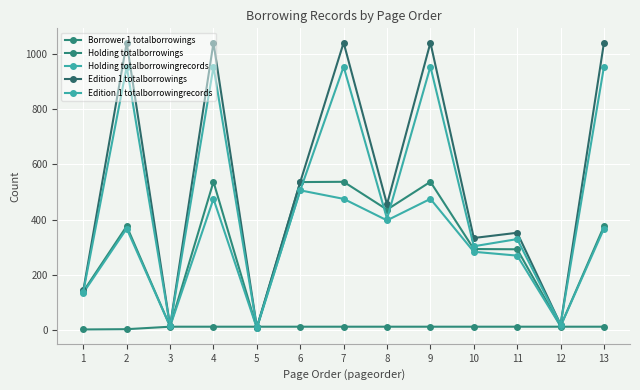

Is this an area chart (filled region under the line)?

No